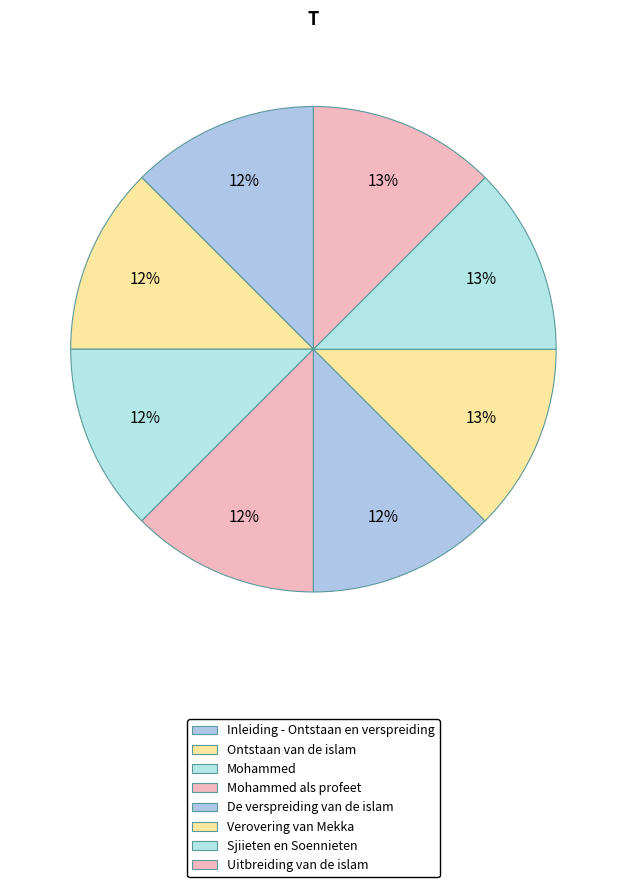

To the nearest percent, what portion does Mohammed als profeet represent?

12%